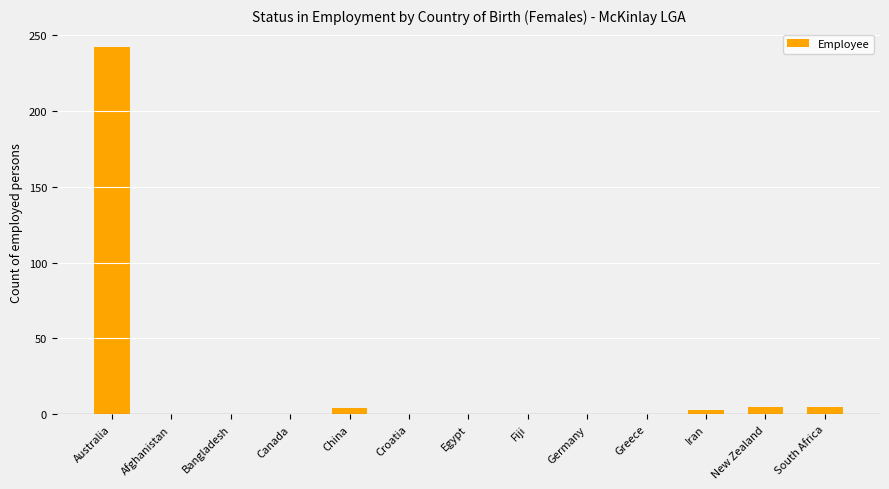

What is the greatest value displayed?

242